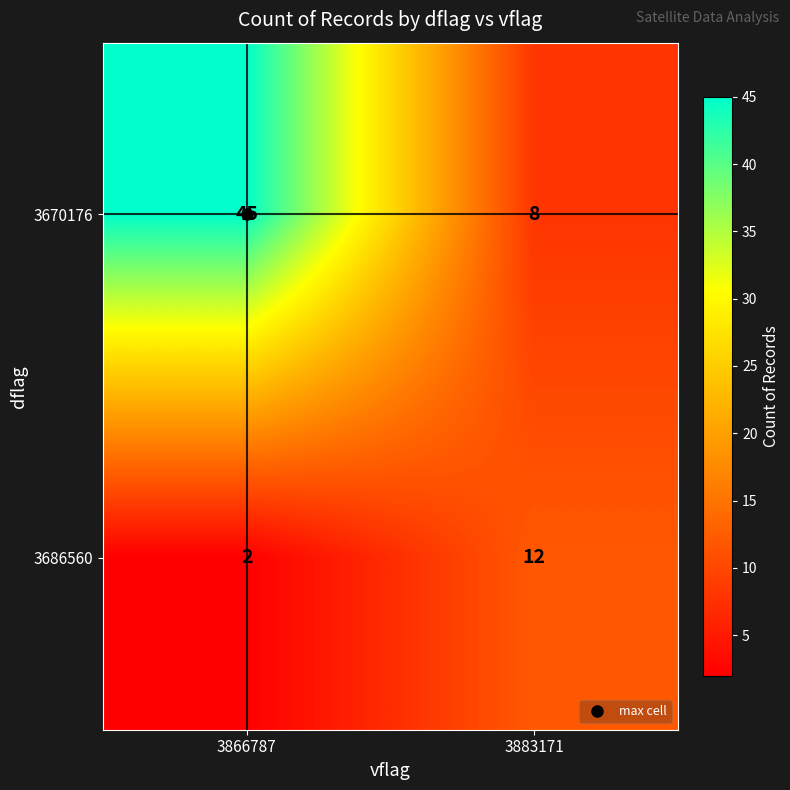

Which category has the lowest value across all series?

3866787